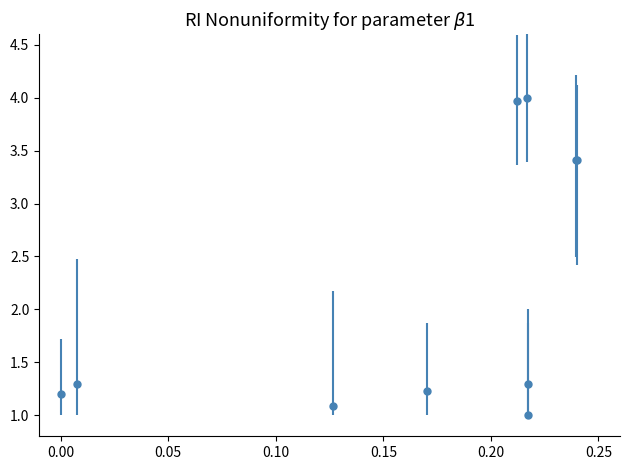

What is the sum of all values?

21.9